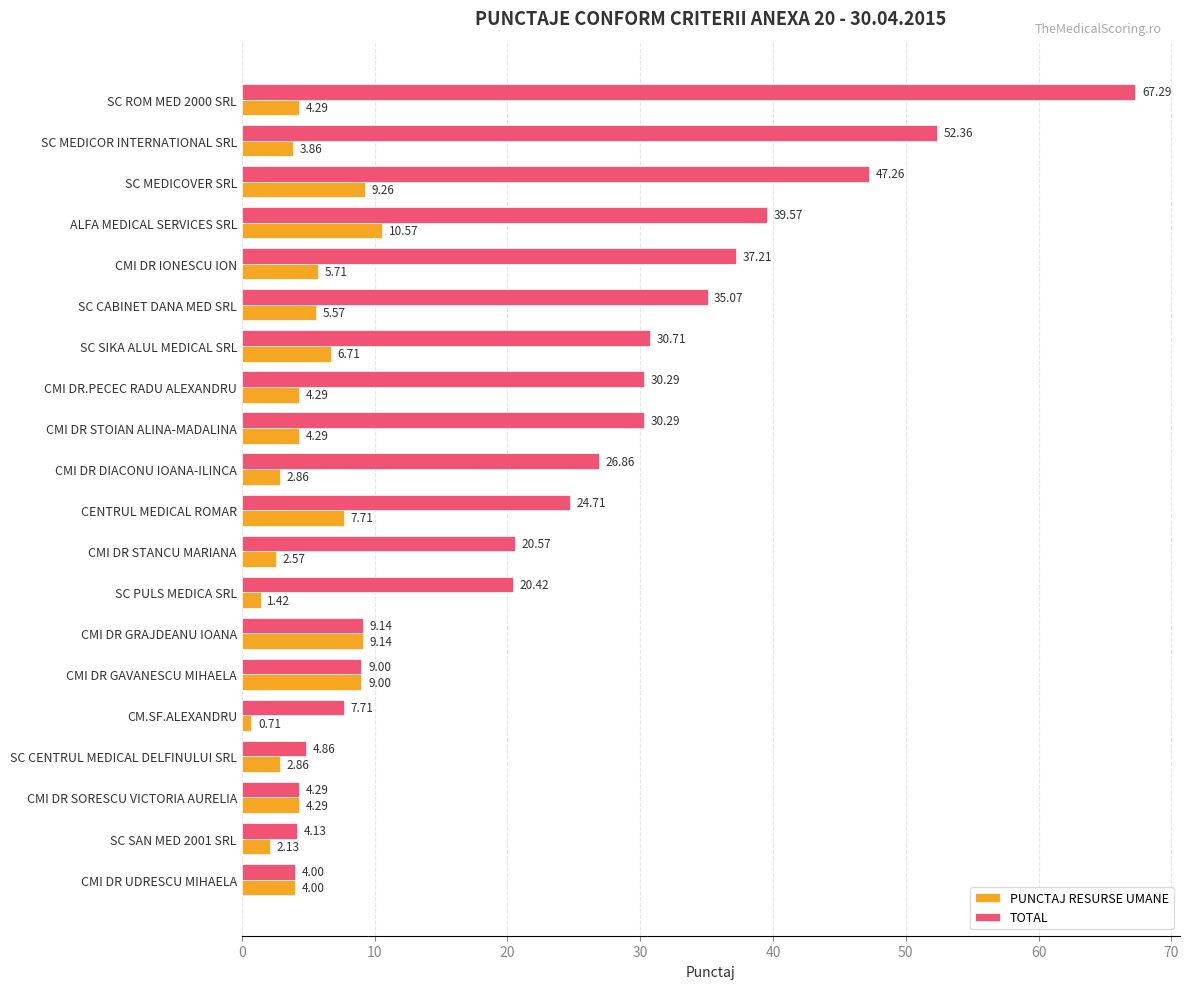

Rank the series by their maximum value, from highest to lowest.

TOTAL, PUNCTAJ RESURSE UMANE